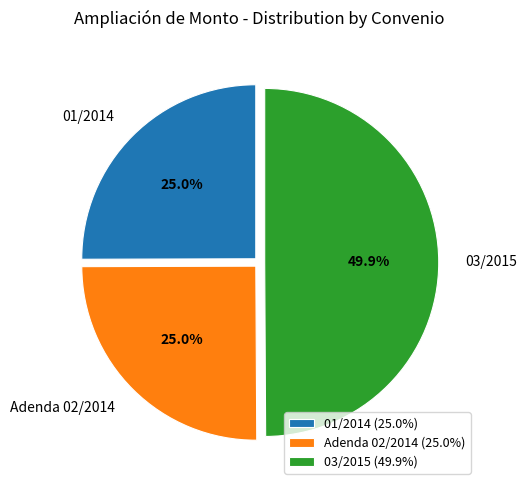

To the nearest percent, what is the combined percentage of 03/2015 and Adenda 02/2014?

75%